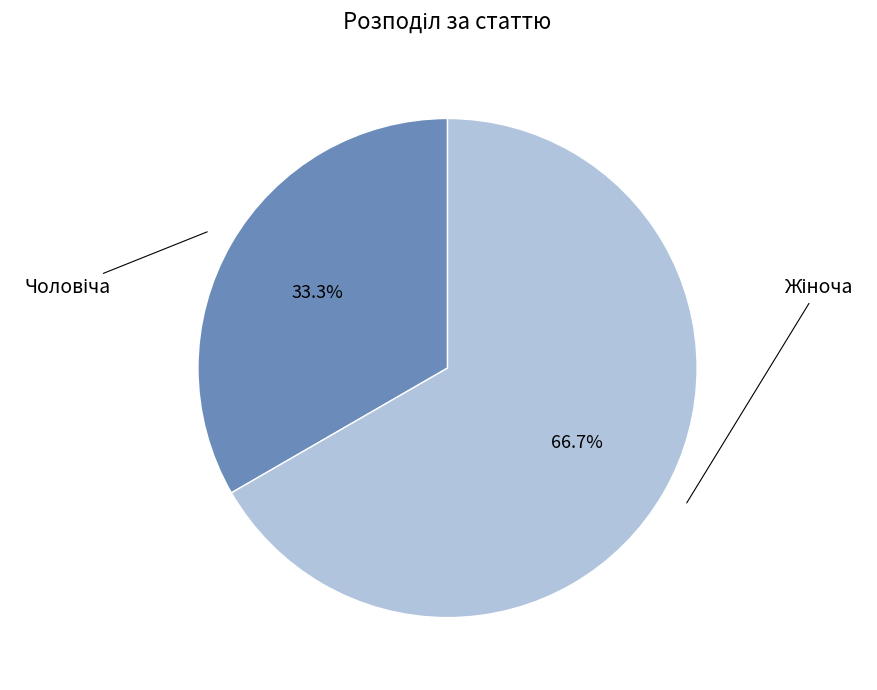

Is there a majority slice in this chart?

Yes